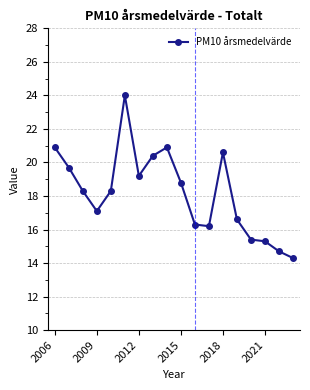

What is the value of the 10th point from the left?

18.8